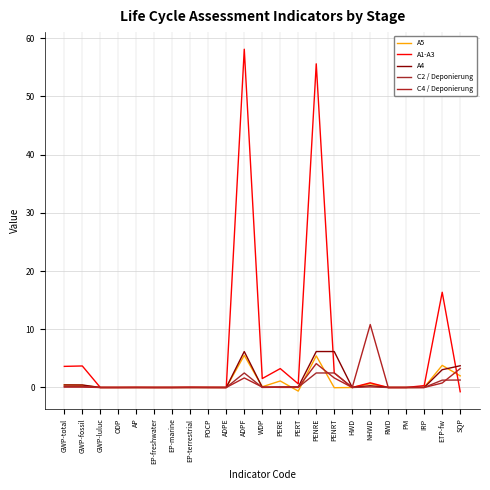

What is the label of the 7th point from the right?

HWD